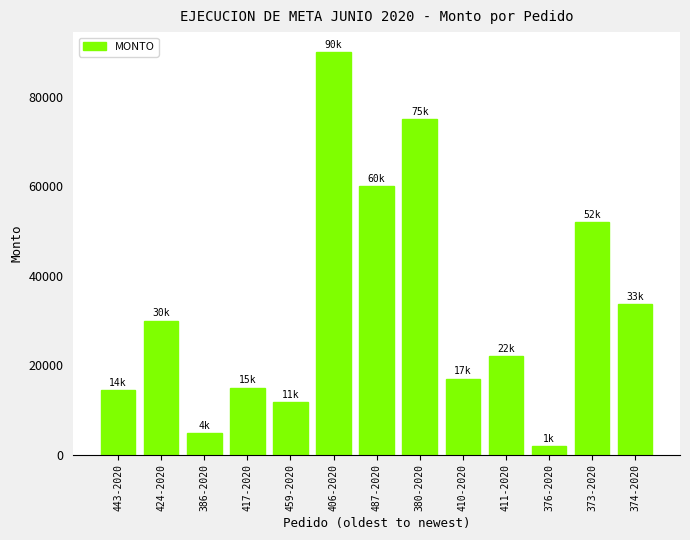

What is the change in value from 386-2020 to 459-2020?

+7000